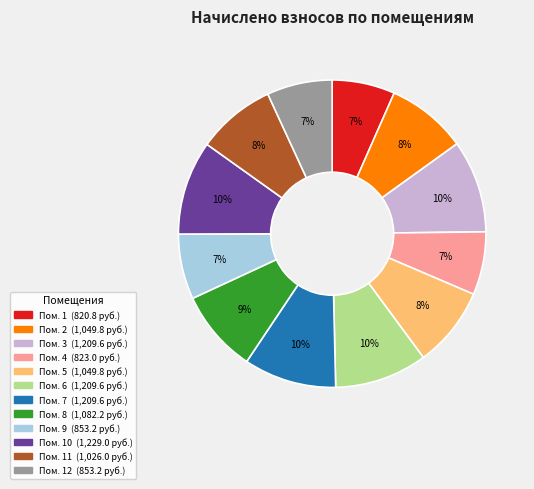

Does any single category account for the majority?

No